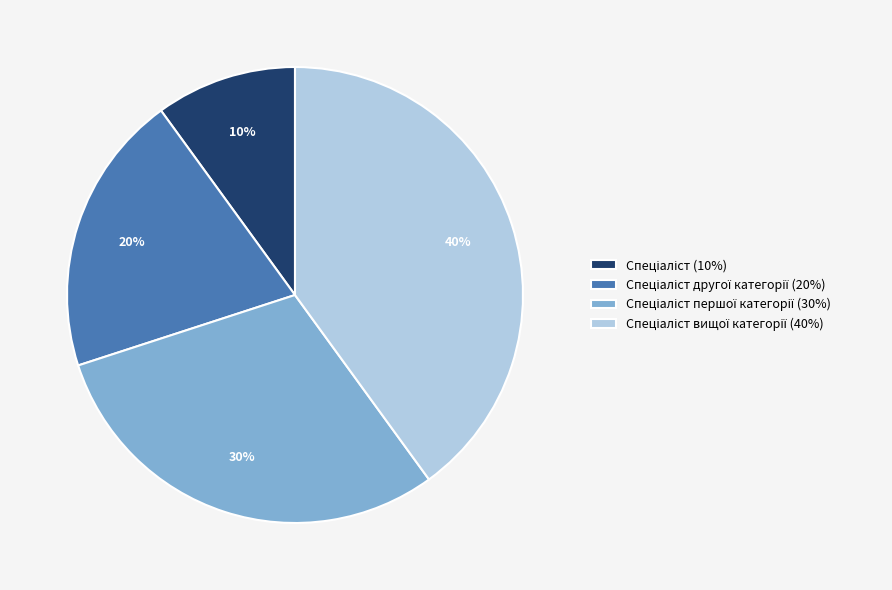

To the nearest percent, what is the difference between the largest and smallest slice percentages?

30%